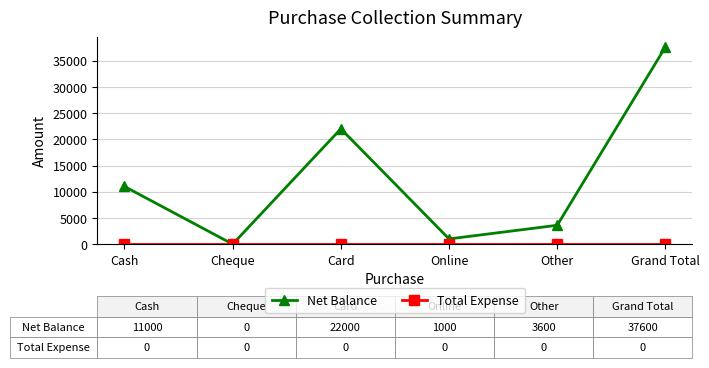

What is the total value across all series at Grand Total?

37600